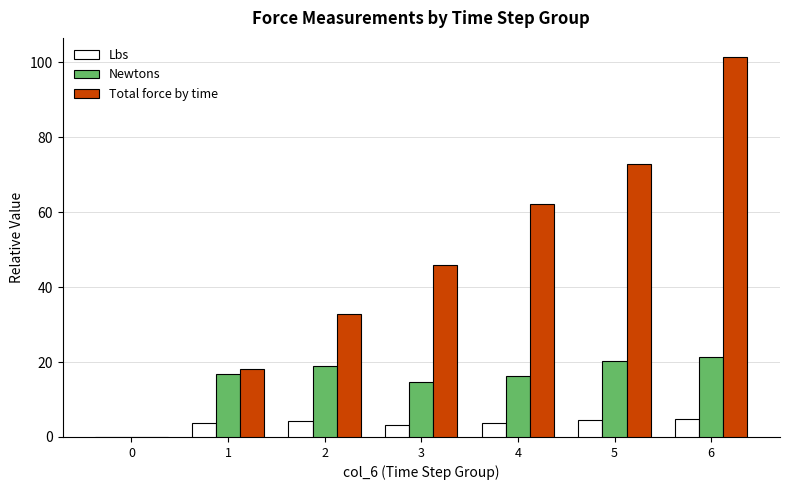

The Total force by time series shows 13.6 at 4. True or false?

False